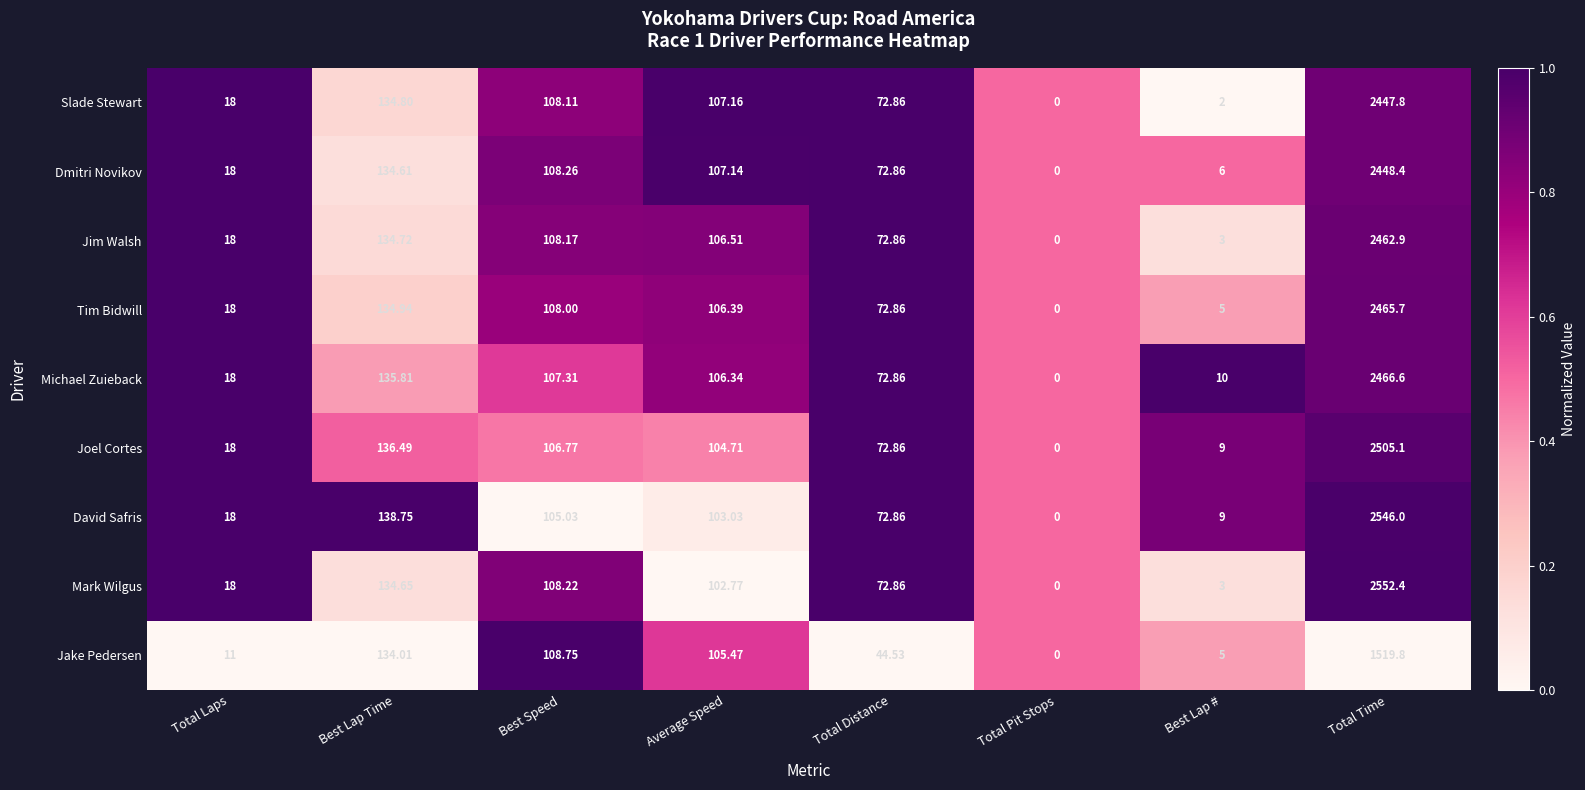

What is the difference between the highest and lowest values at Best Lap Time?

4.7